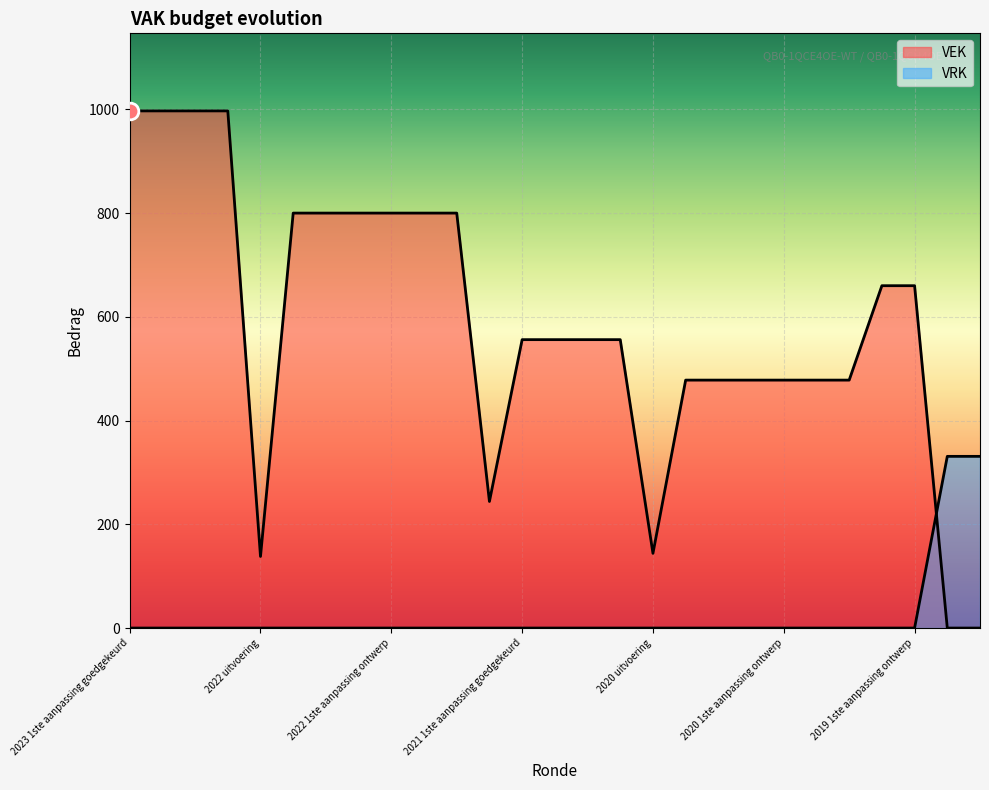

At how many categories does at least one series exceed 156?

25